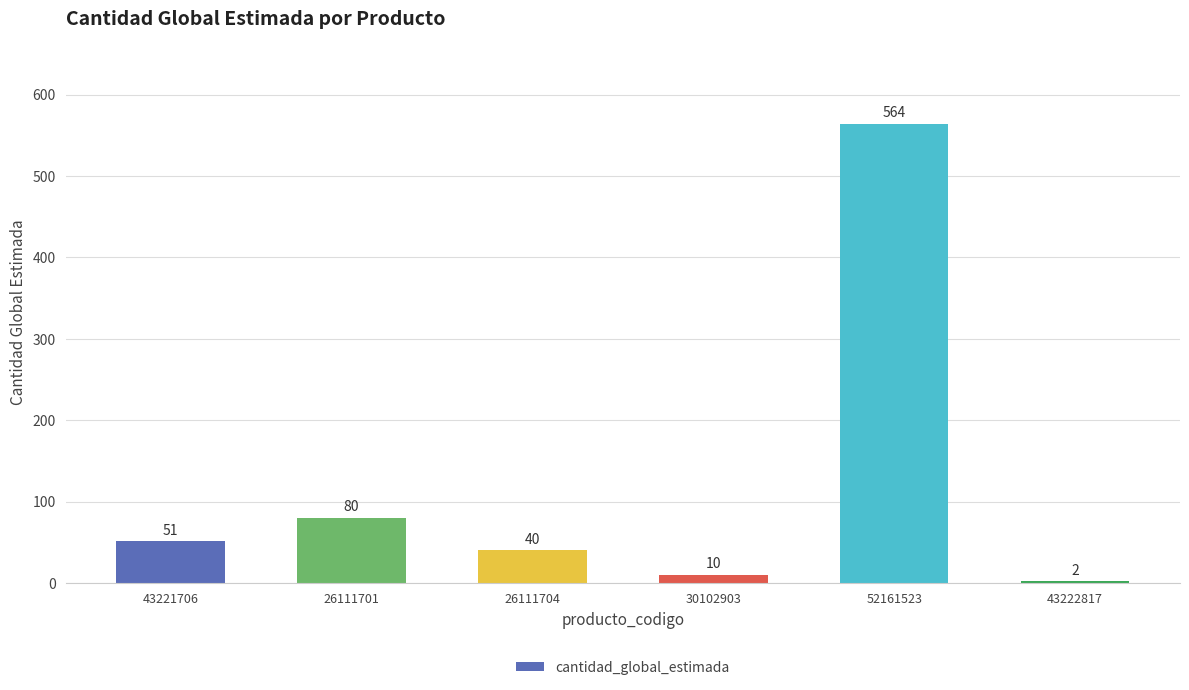

At which label is the value closest to 283?

26111701